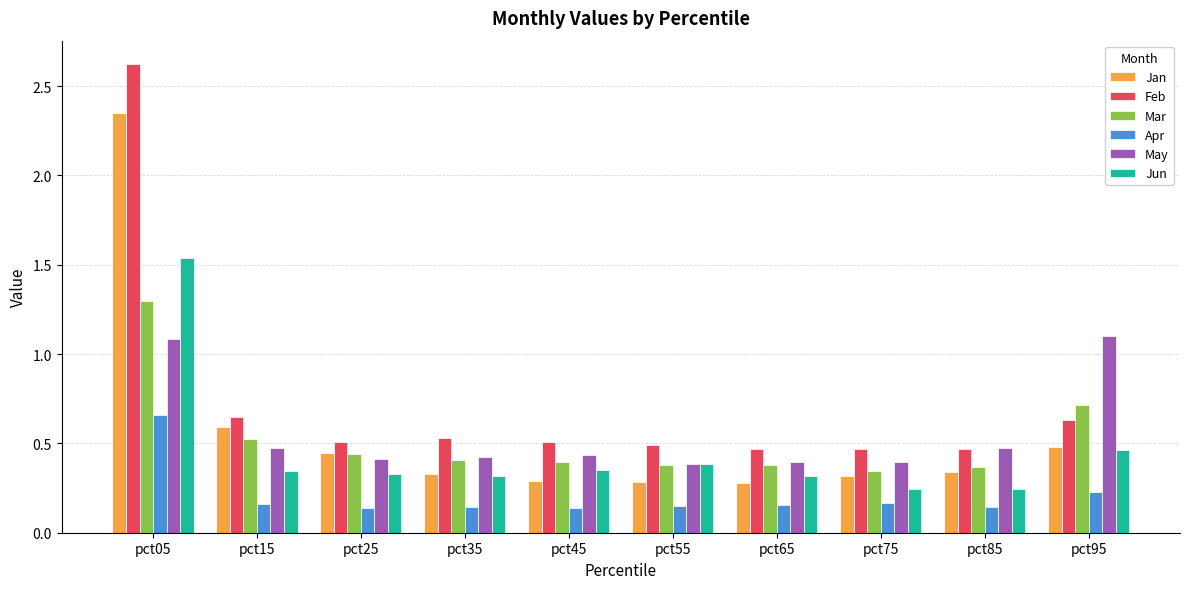

Which category has the highest value across all series?

pct05